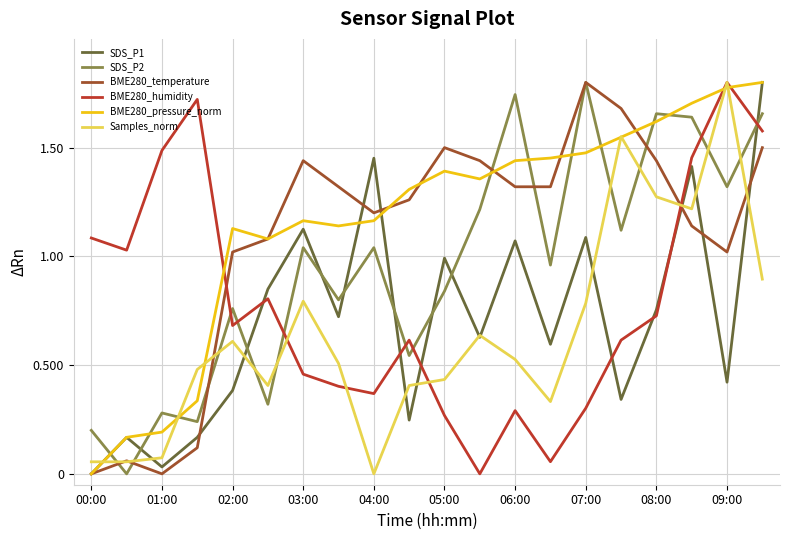

After their last crossing, which series has the higher values: BME280_humidity or SDS_P1?

SDS_P1